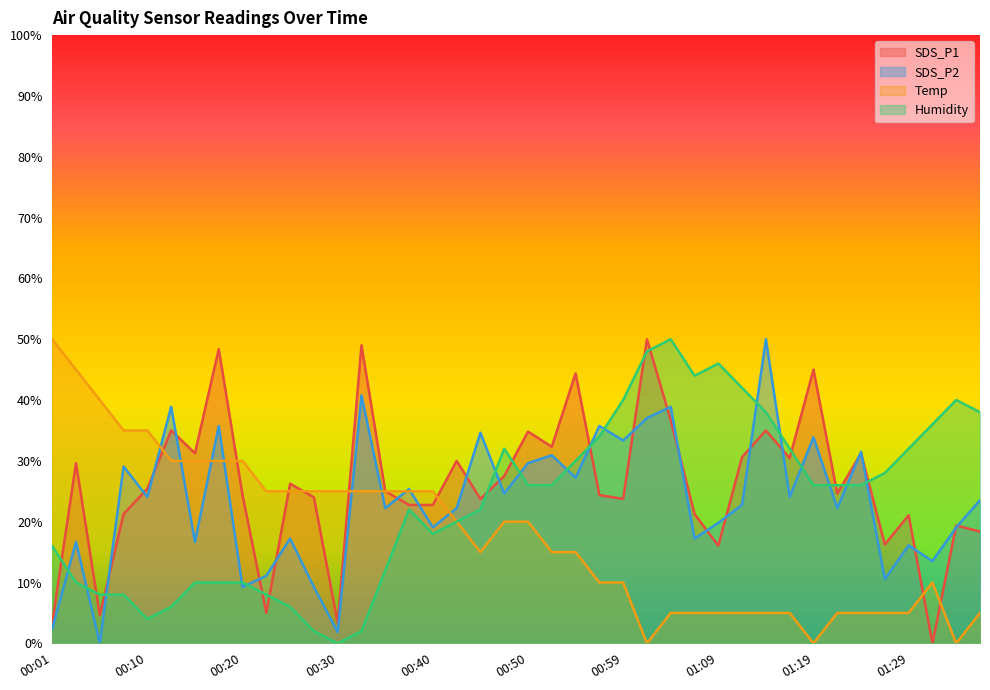

How many values in SDS_P2 are above zero?

39